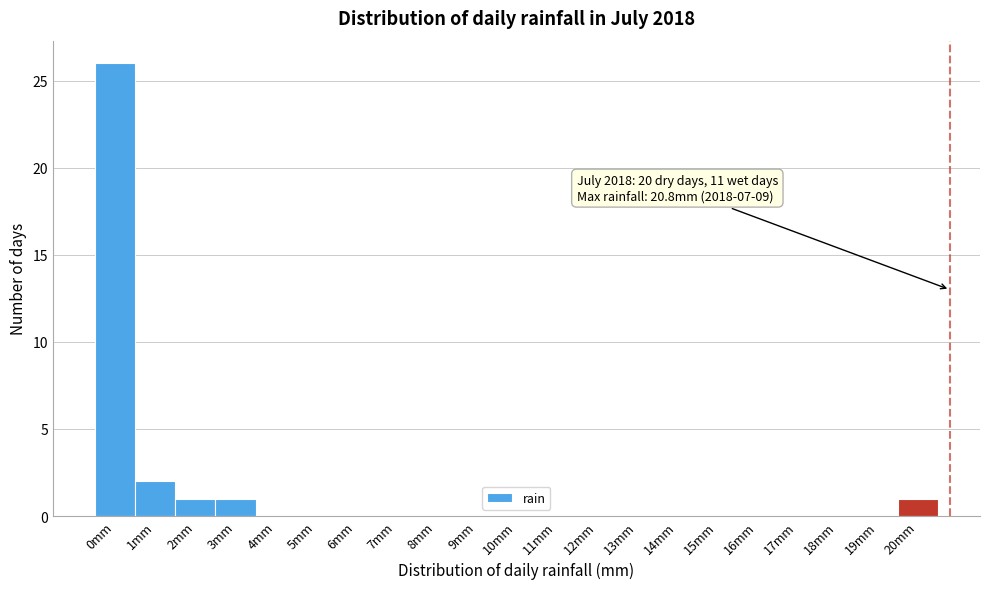

Between 17mm and 2mm, which is larger?

2mm